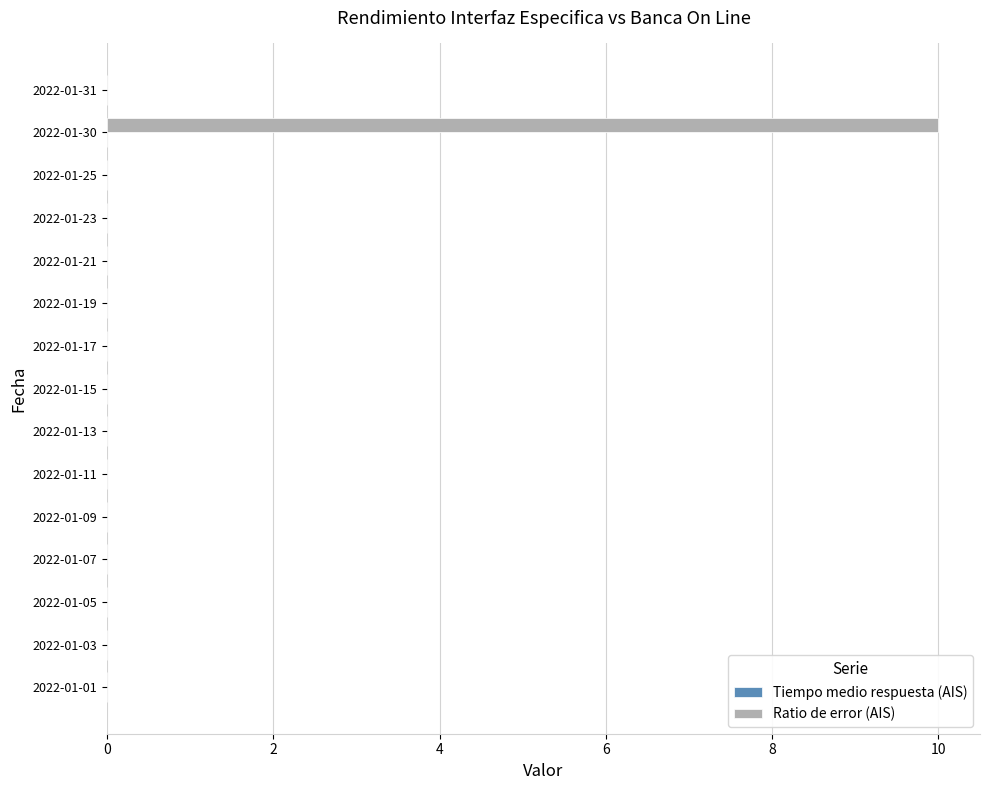

Which has a higher value, 2022-01-03 or 2022-01-30?

2022-01-30